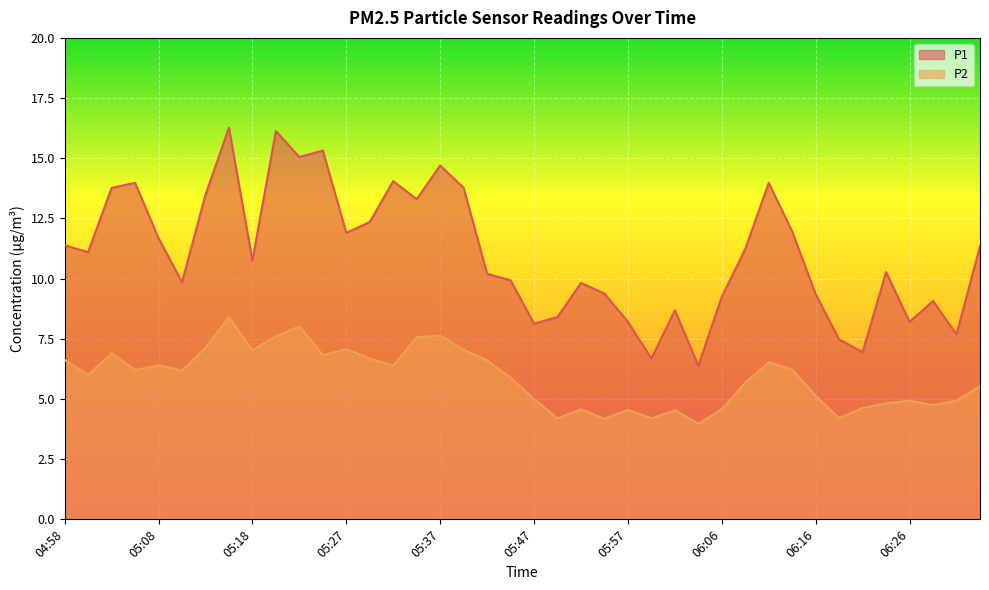

What is the label of the 35th point from the right?

05:10